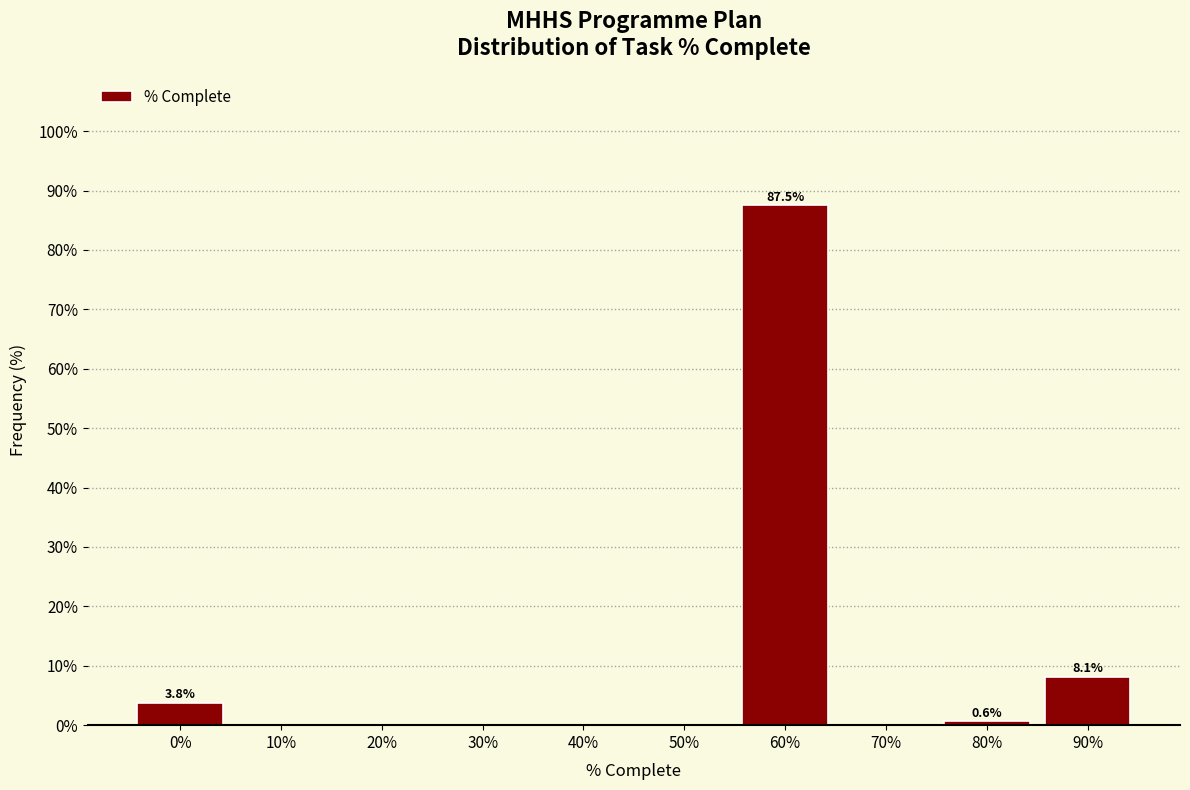

Reading left to right, what are all the values shown in this chart?

0%=3.8	10%=0.0	20%=0.0	30%=0.0	40%=0.0	50%=0.0	60%=87.5	70%=0.0	80%=0.6	90%=8.1